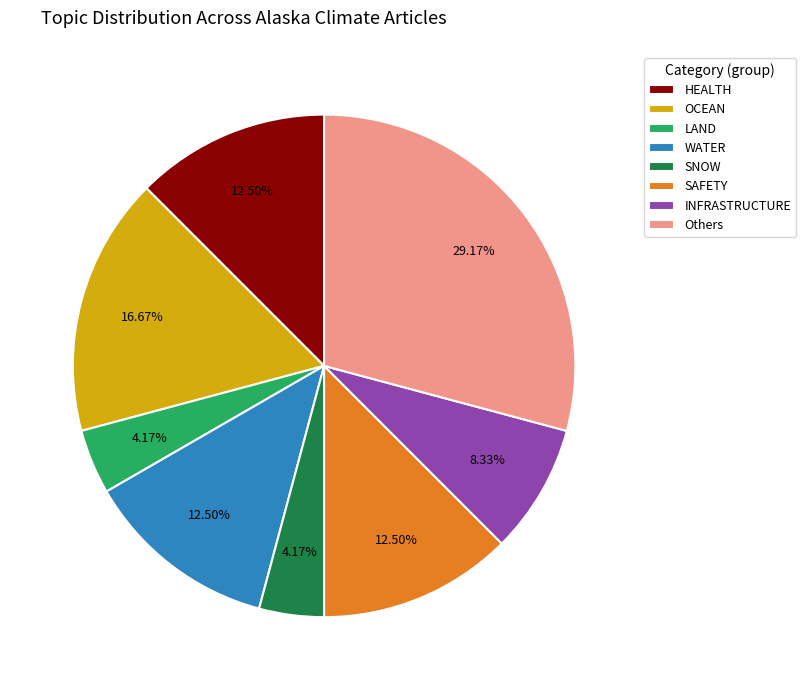

Does any single category account for the majority?

No